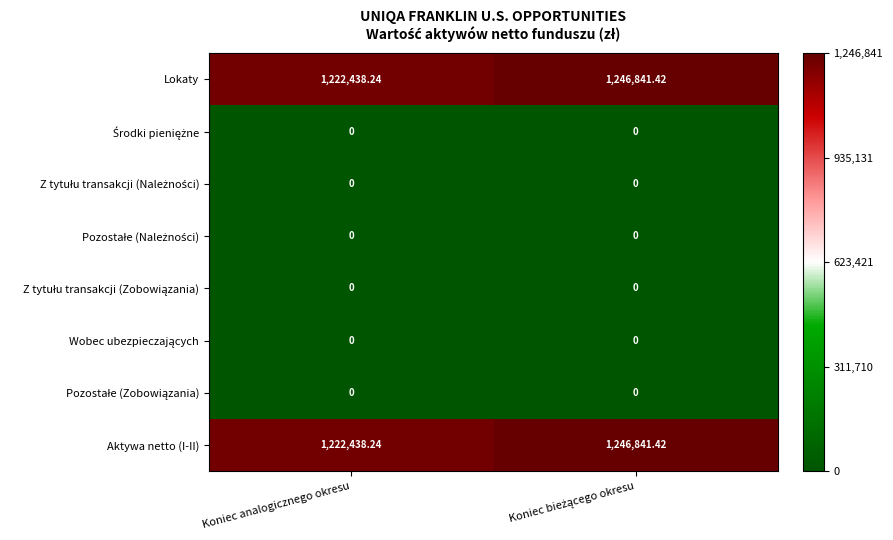

At which label is Aktywa netto (I-II) closest to 1234639?

Koniec analogicznego okresu